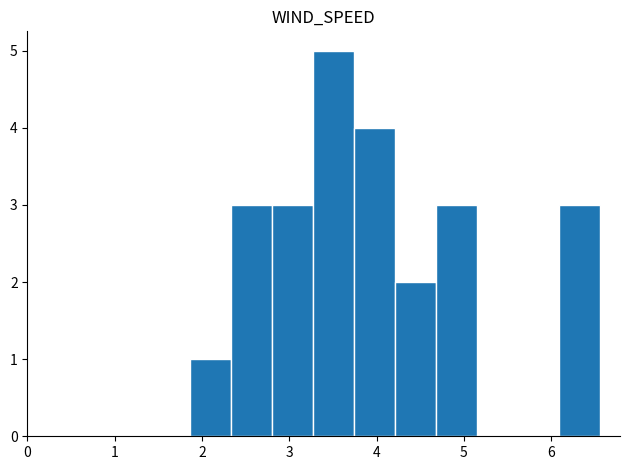

Reading left to right, list every bar in this chart as the range it spans on the x-axis followed by its height. Neither the bar edges nor the heights are printed on the chart, so give them approximately, as read against the axes.

1.9 to 2.3: 1
2.3 to 2.8: 3
2.8 to 3.3: 3
3.3 to 3.7: 5
3.7 to 4.2: 4
4.2 to 4.7: 2
4.7 to 5.1: 3
5.1 to 5.6: 0
5.6 to 6.1: 0
6.1 to 6.6: 3